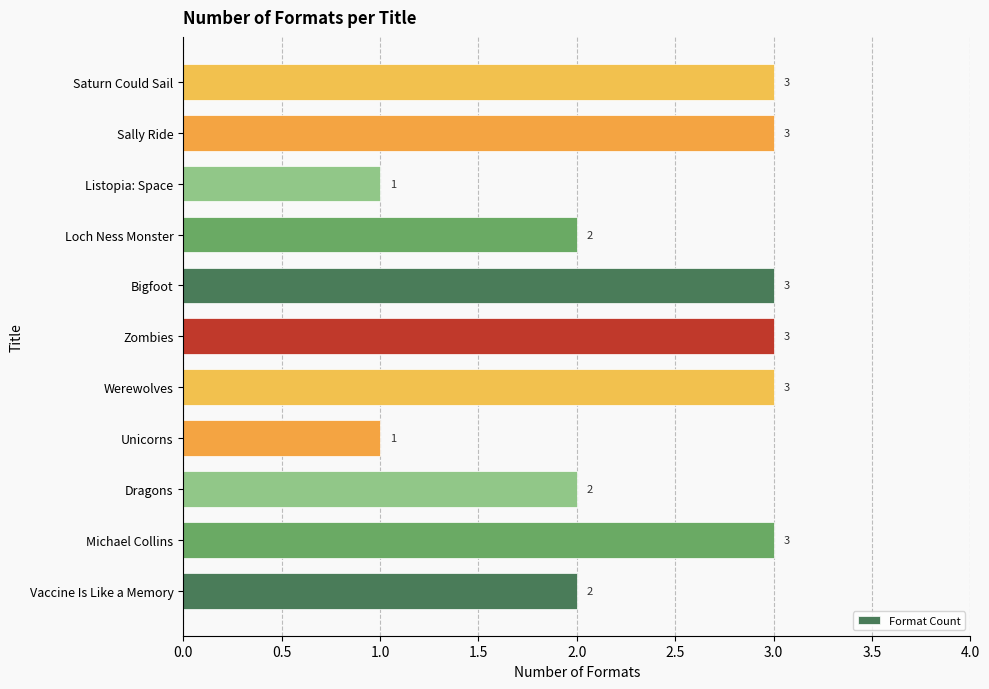

Is it true that the value at Zombies is 3?

True